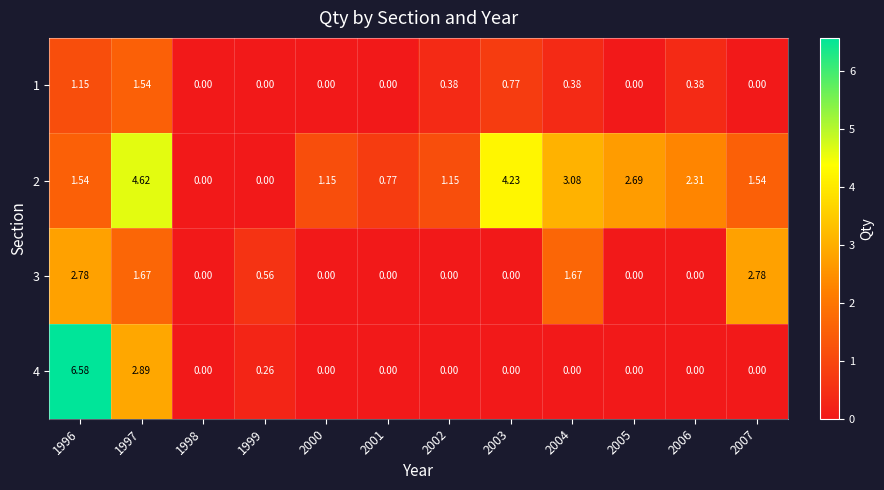

What is the spread (max minus min) of values at 2004?

3.1